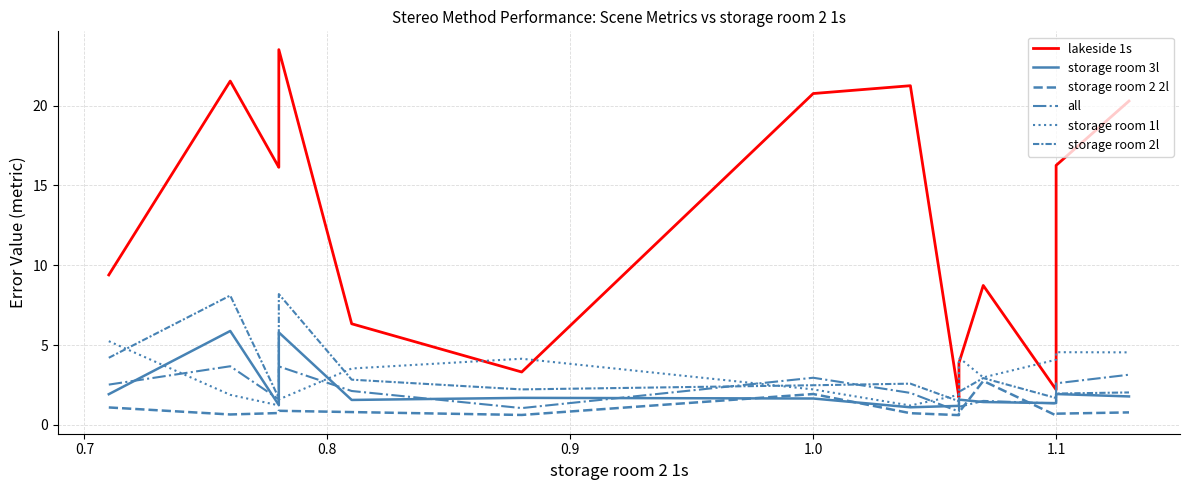

How many data points in all are above 2?

11